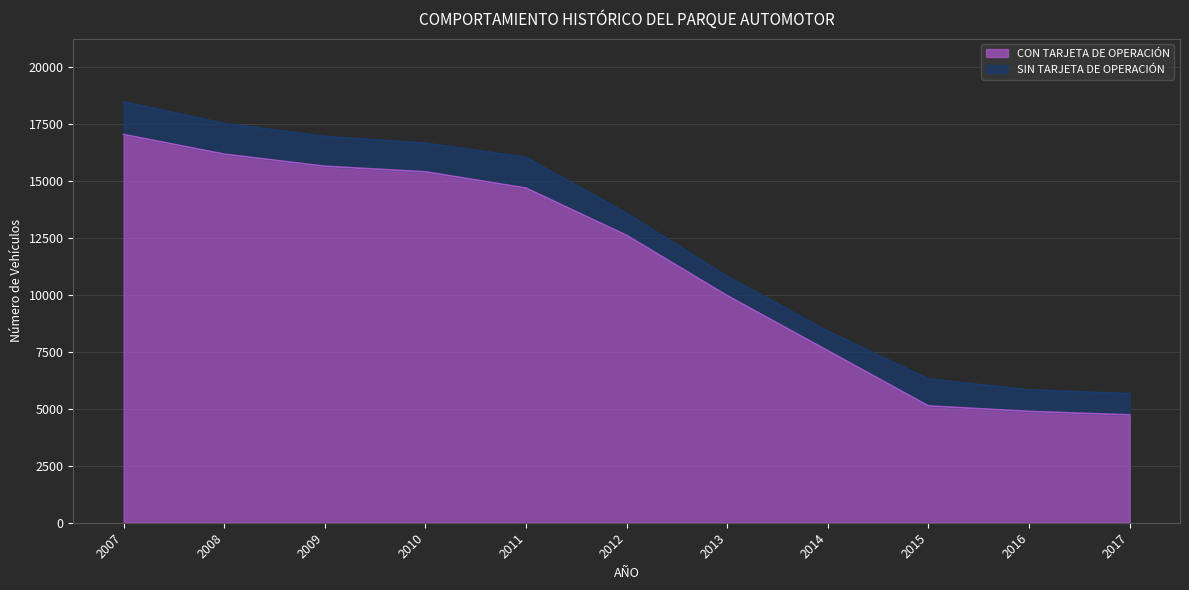

What is the value of the 4th point from the left?

15409